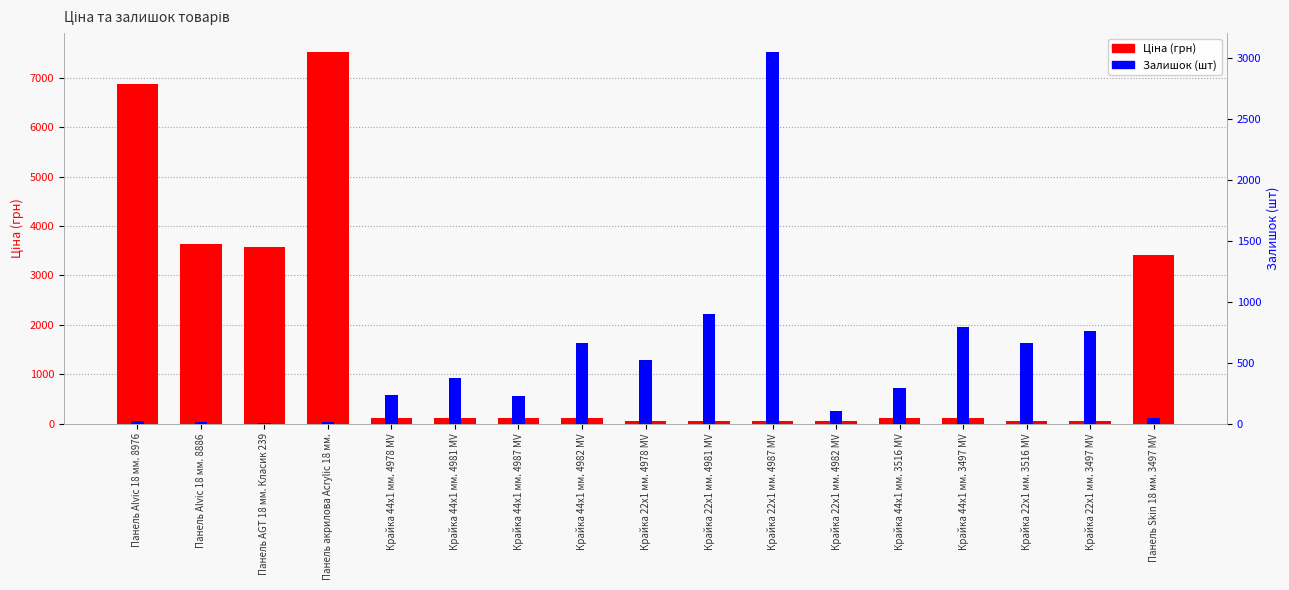

The value of Залишок (шт) at Крайка 44x1 мм. 3497 MV is 1068.2. True or false?

False